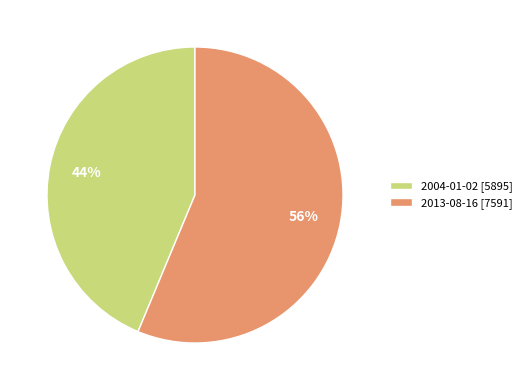

Rank the categories by value from highest to lowest.

2013-08-16, 2004-01-02